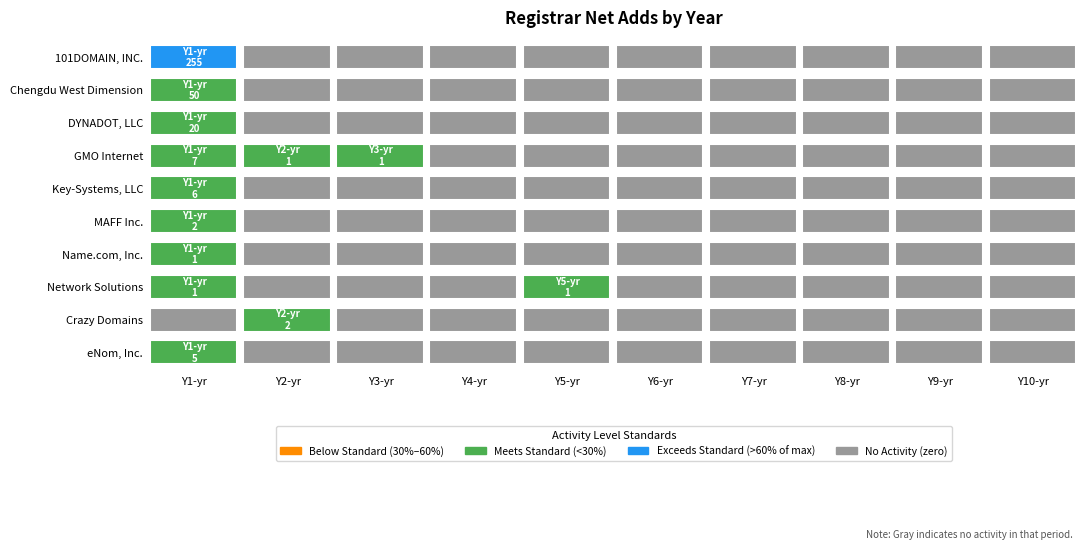

The value of DYNADOT, LLC at net-adds-9-yr is 0. True or false?

True